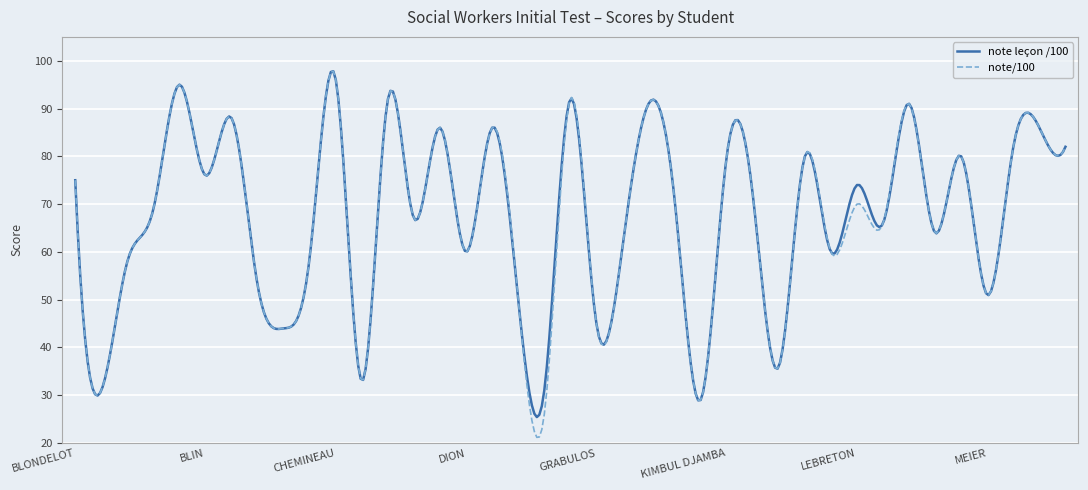

Which series has the widest spread of values?

note/100